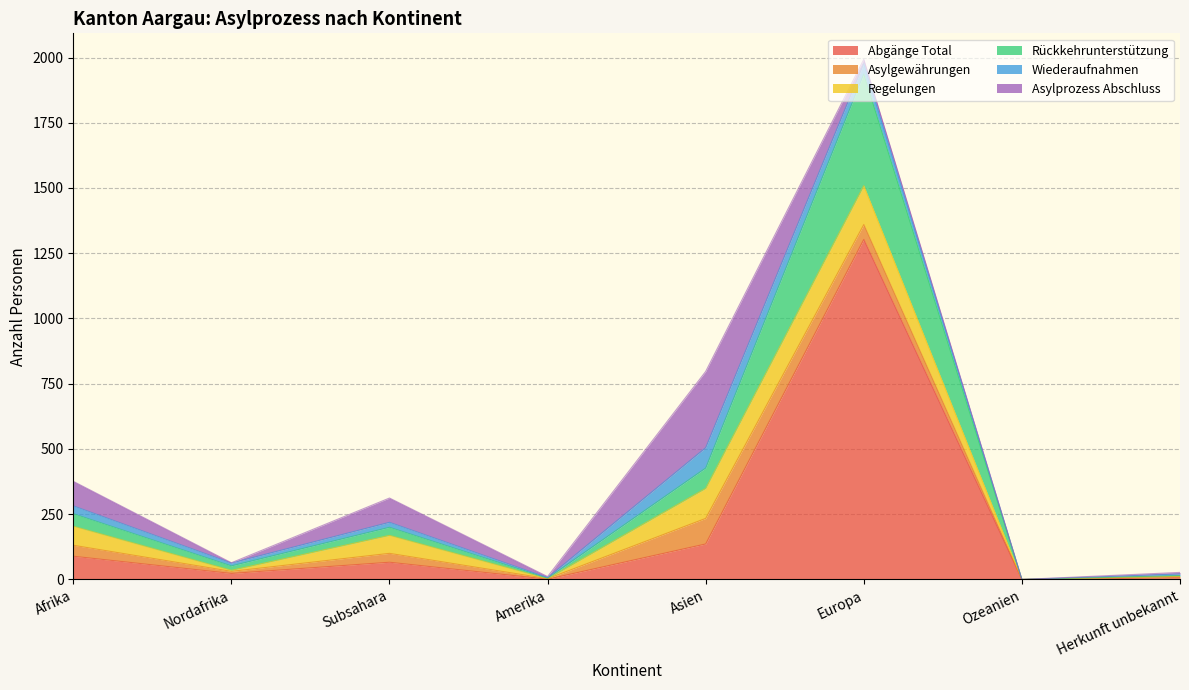

What is the label of the 3rd point from the right?

Europa